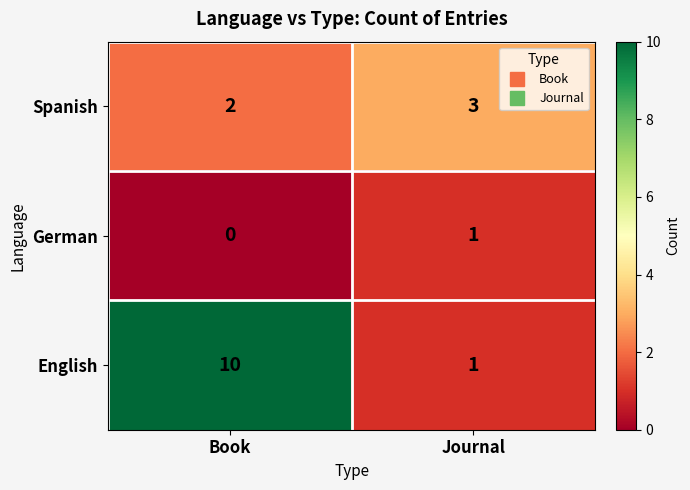

Which category has the lowest value in the German series?

Book